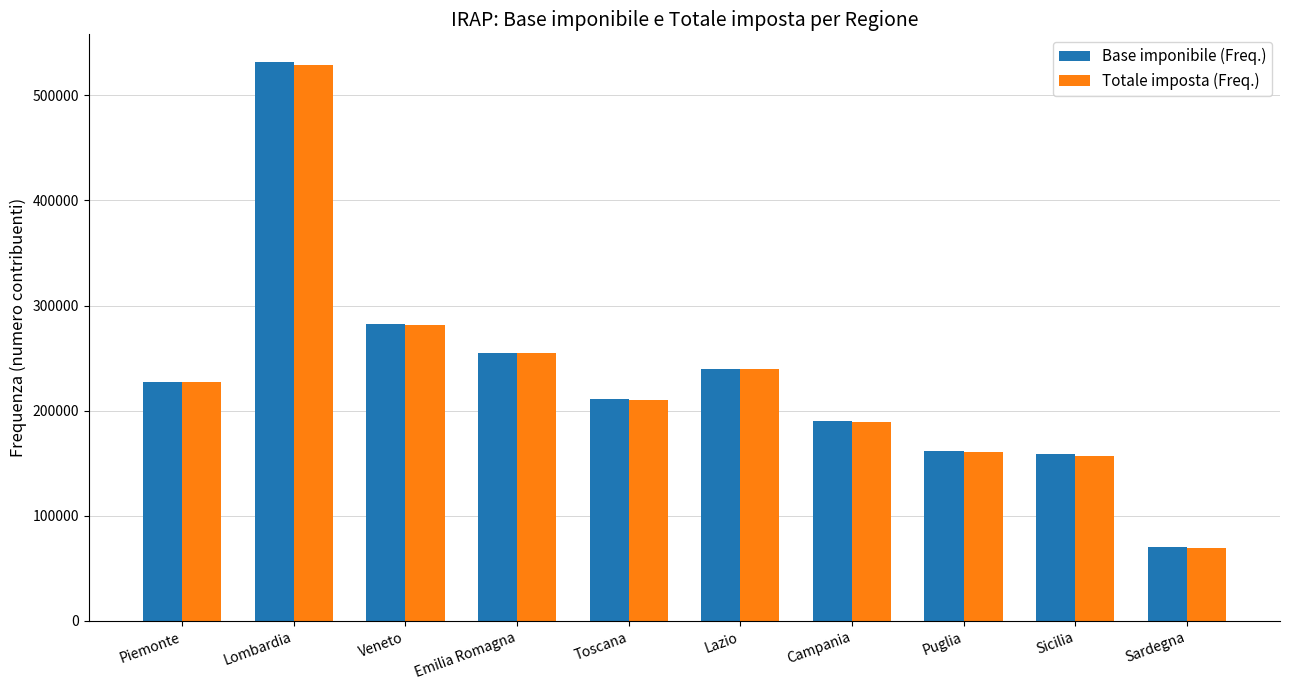

What is the total value across all series at Sardegna?

140236